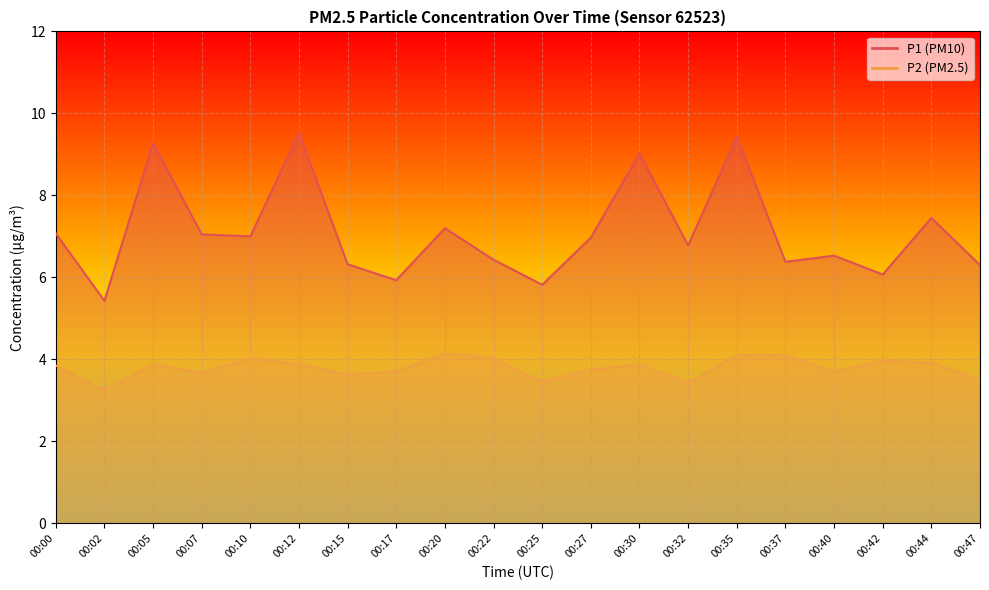

True or false: P2 has a value of 3.9 at 00:44.

True